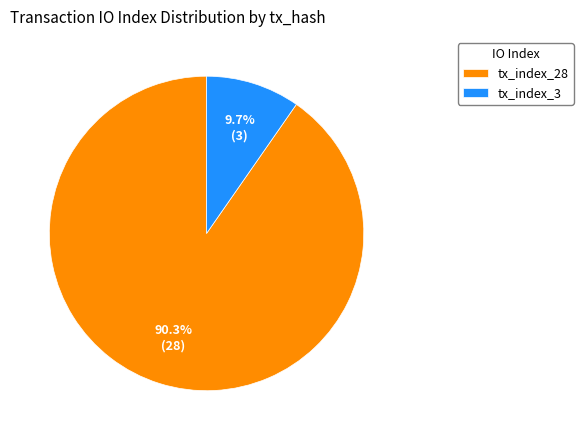

Which slice is the largest?

tx_index_28